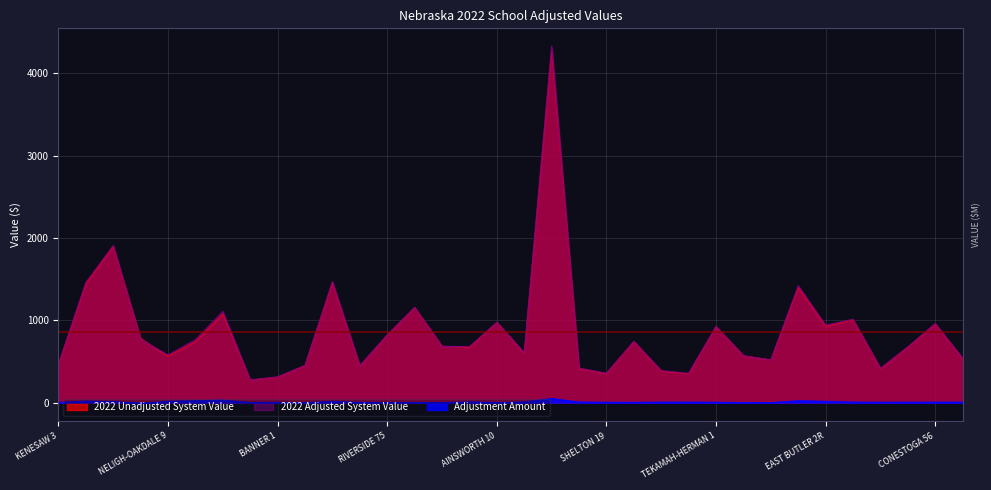

At which label does 2022 Unadjusted System Value reach its minimum?

ARTHUR CO HIGH 500